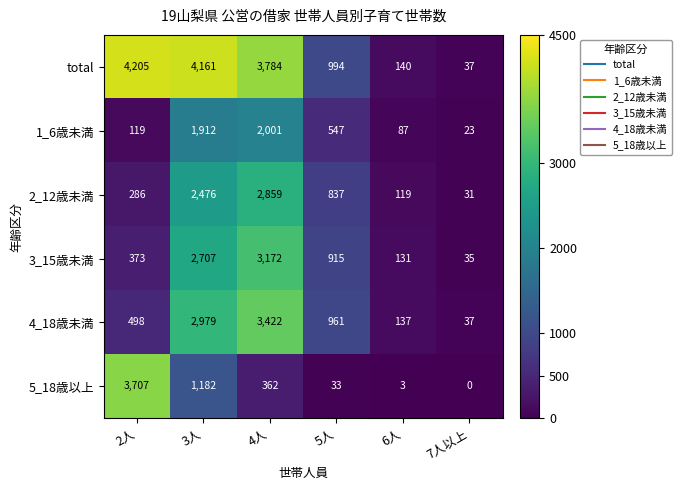

At how many categories does at least one series exceed 106?

5